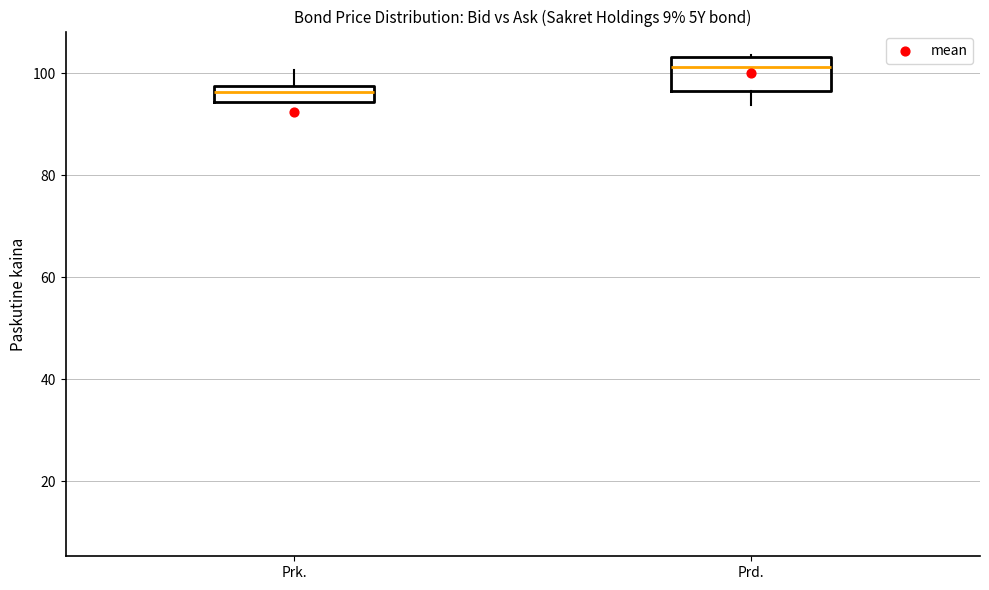

Which box's median line is the lowest?

Prk.